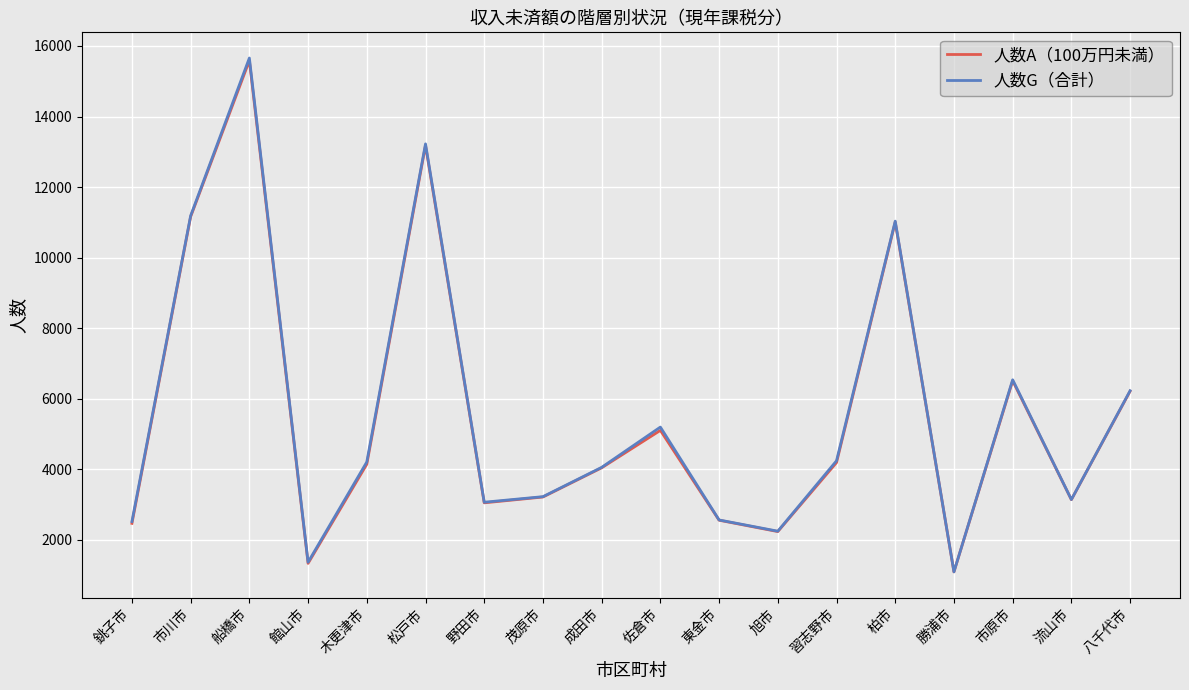

What is the total value across all series at 市原市?

13044